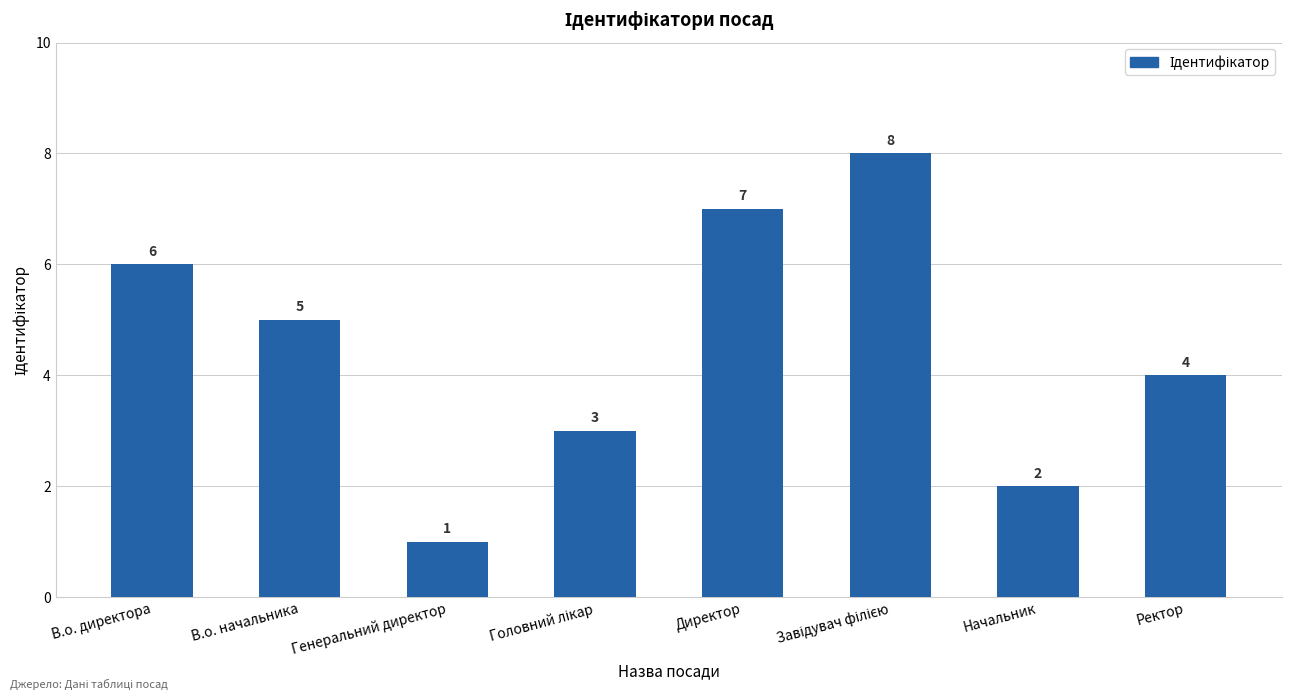

Count the number of data series in this chart.

1